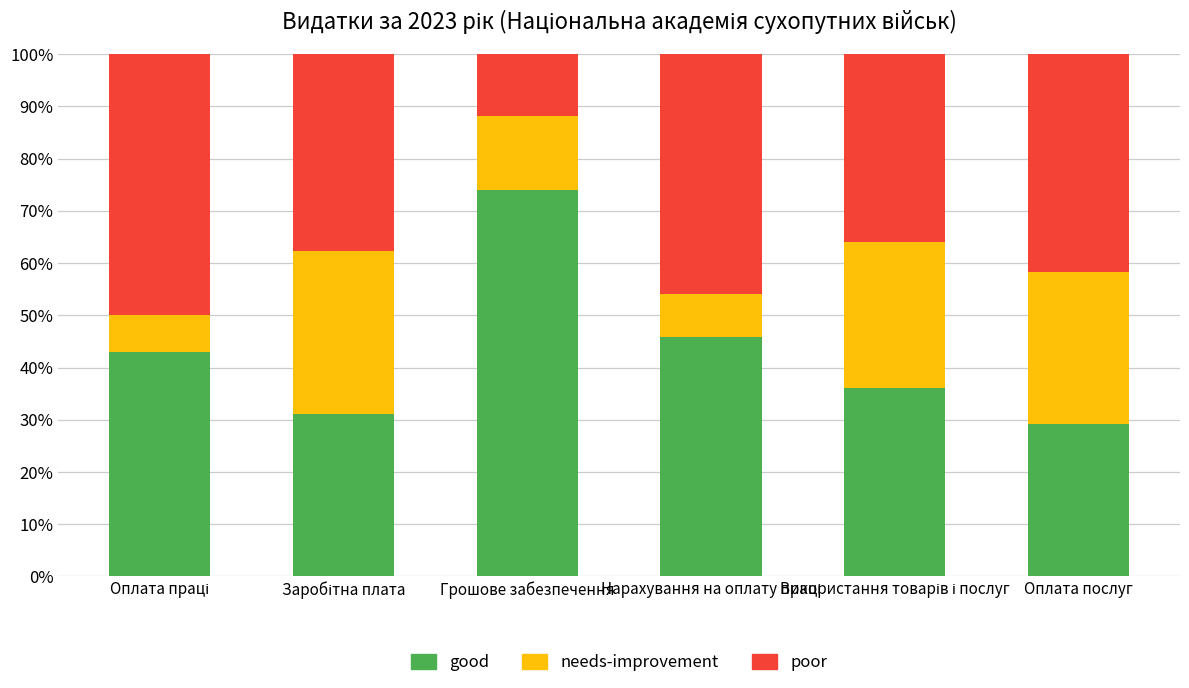

What is the sum of all good values?

259.1